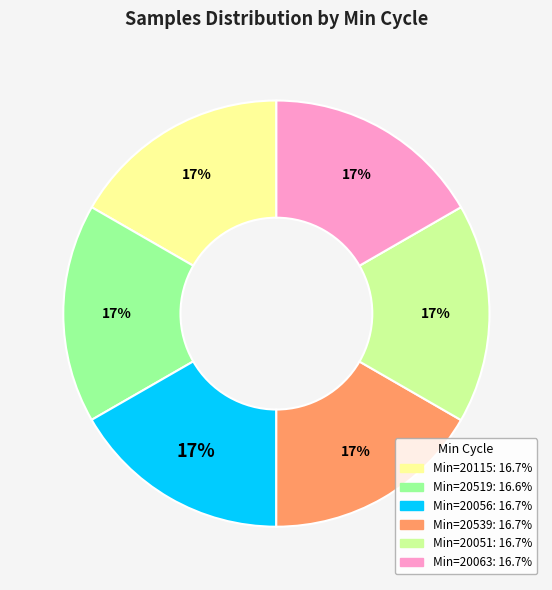

Is there any slice that represents more than half of the pie?

No